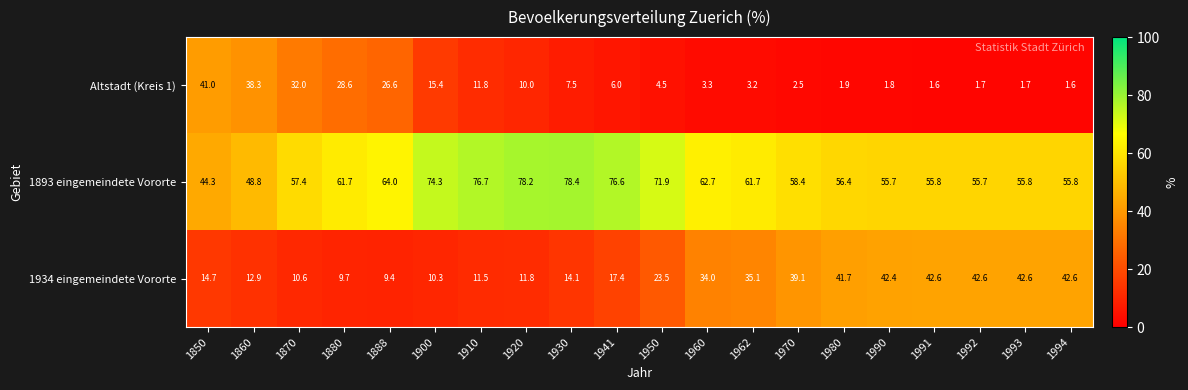

At which label does 1893 eingemeindete Vororte reach its minimum?

1850